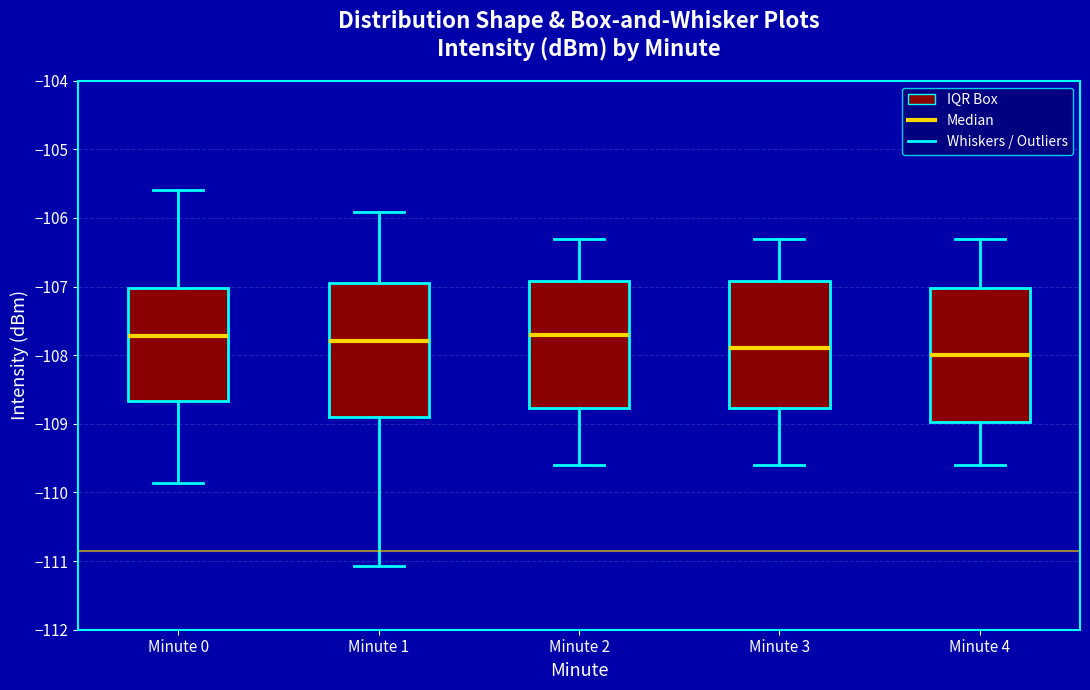

Where does the upper whisker of the box for Minute 0 end on the y-axis? The values are not printed on the chart, so give them approximately, as read against the axis.

-105.6